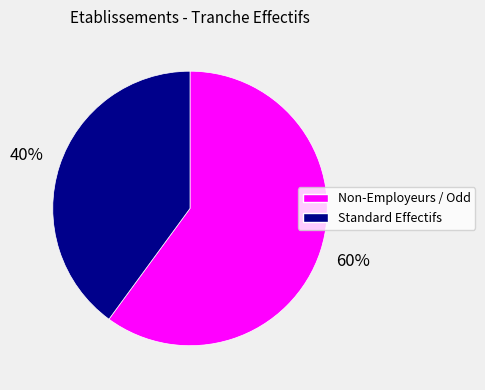

To the nearest percent, what is the average slice percentage?

50%